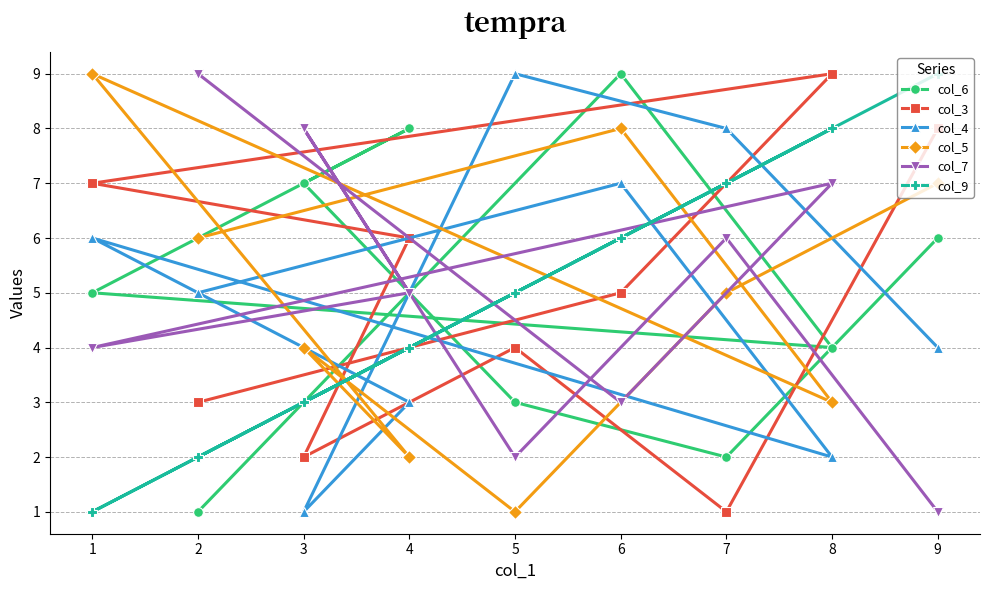

Rank the categories by col_4 value from lowest to highest.

3, 8, 4, 9, 2, 1, 6, 7, 5